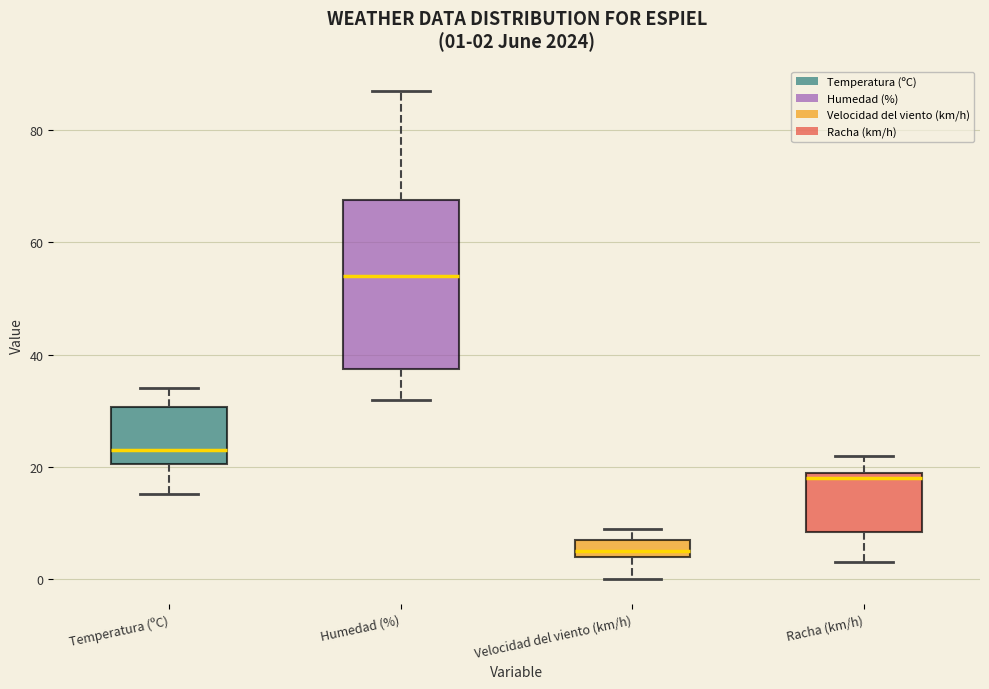

Comparing the boxes themselves (not the whiskers), which one is the tallest?

Humedad (%)